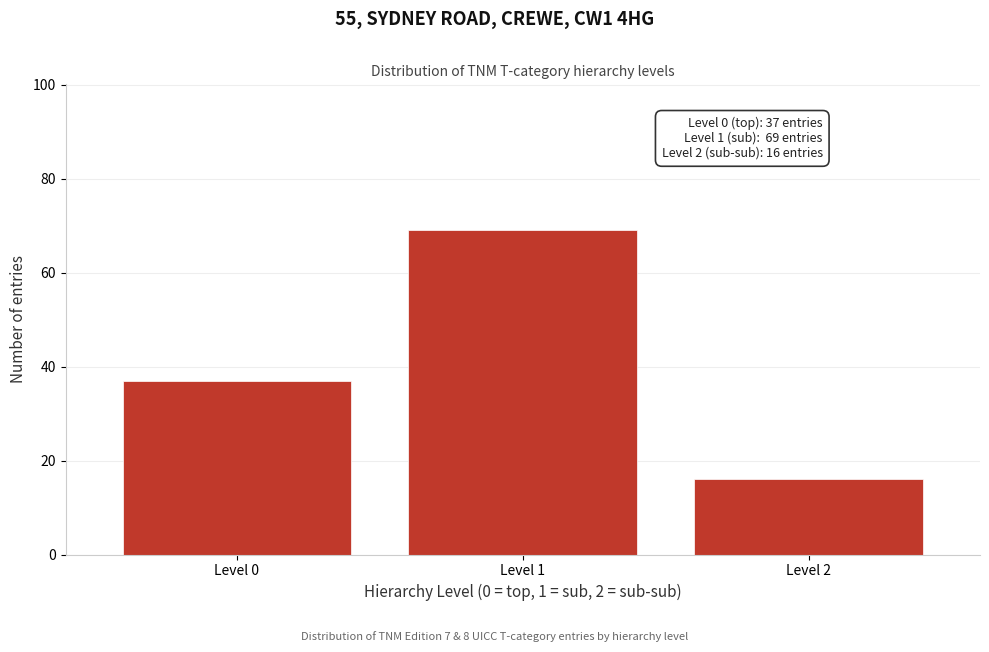

Reading left to right, what are all the values shown in this chart?

37	69	16